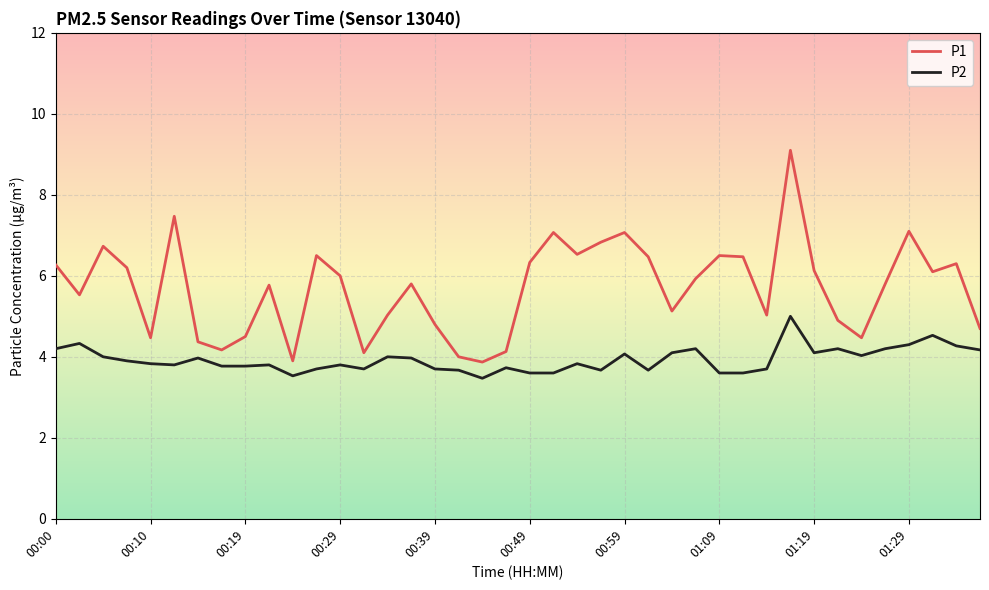

What is the minimum value for P2?

3.5